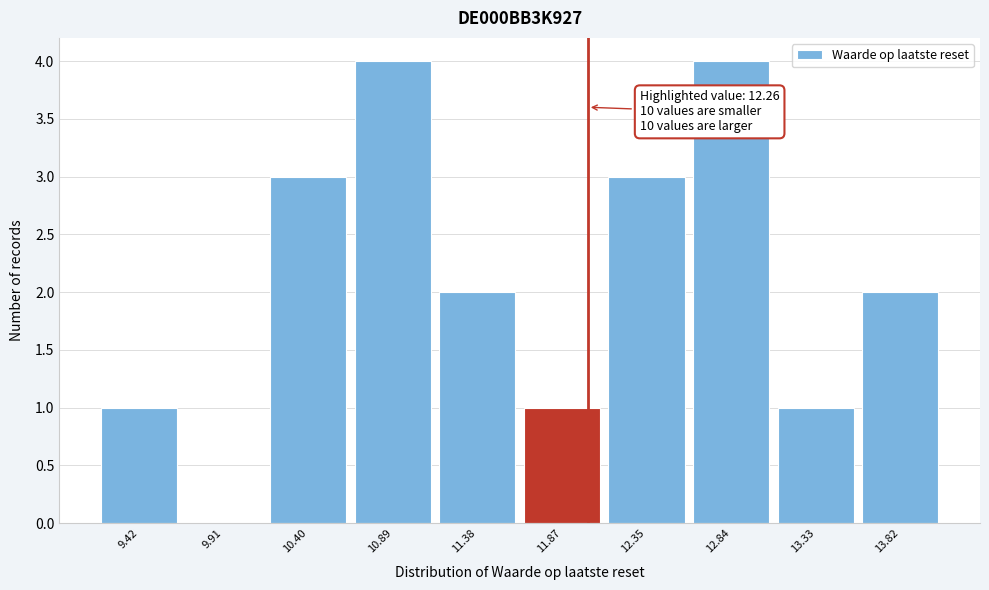

Reading left to right, list all the values displayed in this chart.

9.42=1	9.91=0	10.40=3	10.89=4	11.38=2	11.87=1	12.35=3	12.84=4	13.33=1	13.82=2